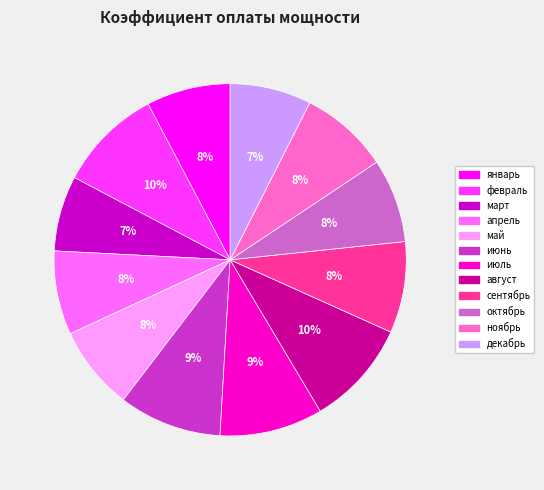

To the nearest percent, what is the difference between the largest and smallest slice percentages?

3%